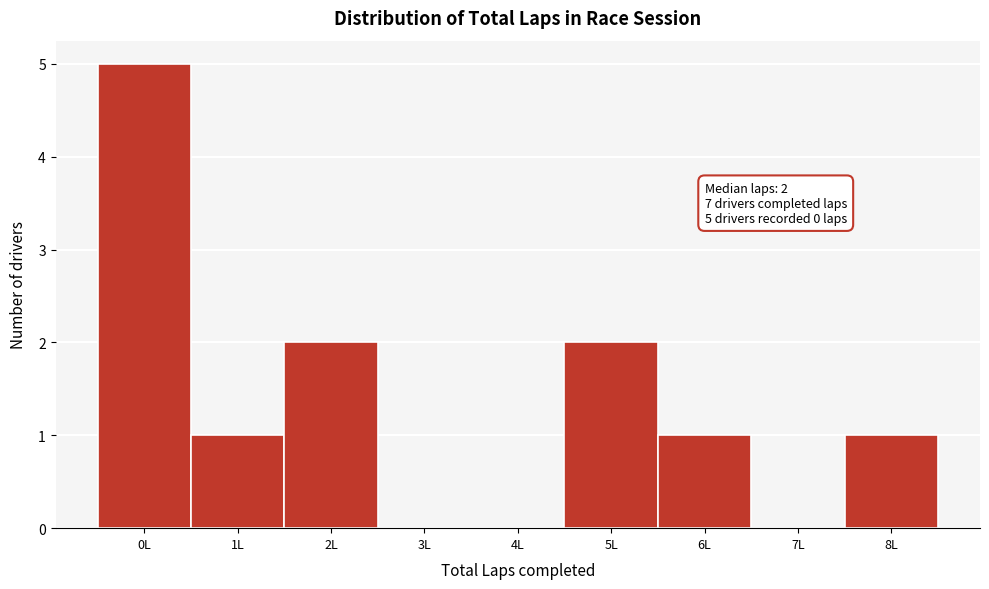

Reading right to left, extract all data points from this chart.

8L=1	7L=0	6L=1	5L=2	4L=0	3L=0	2L=2	1L=1	0L=5